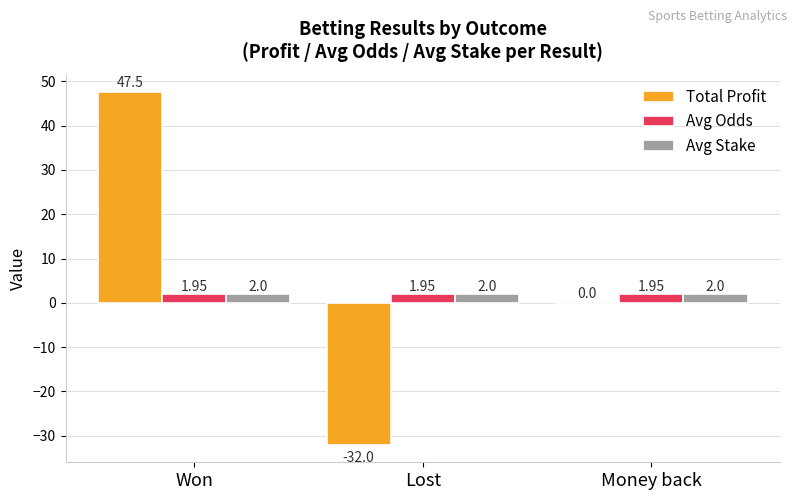

What are all the series names shown in the legend?

Total Profit, Avg Odds, Avg Stake